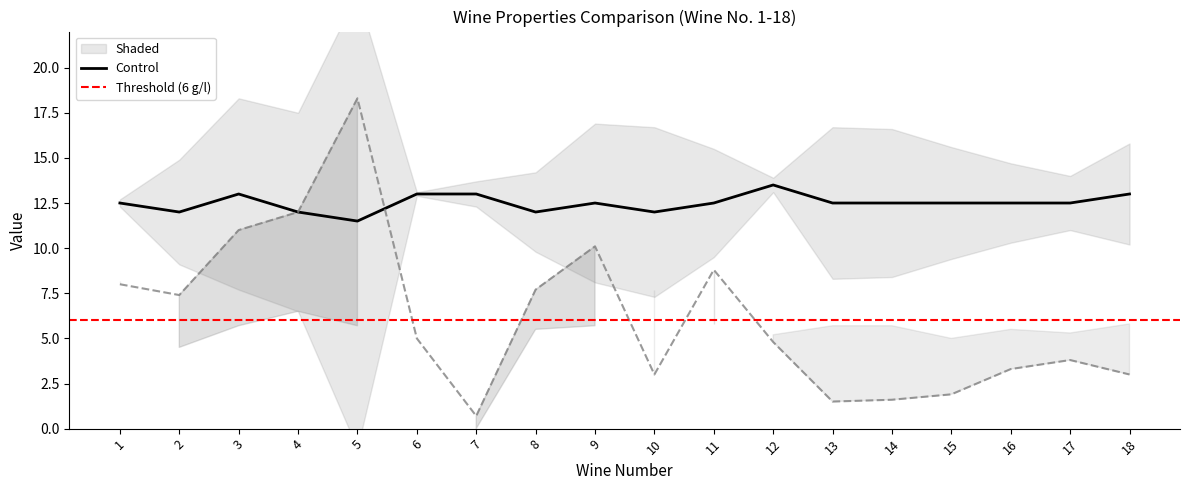

How many categories are shown in the chart?

18